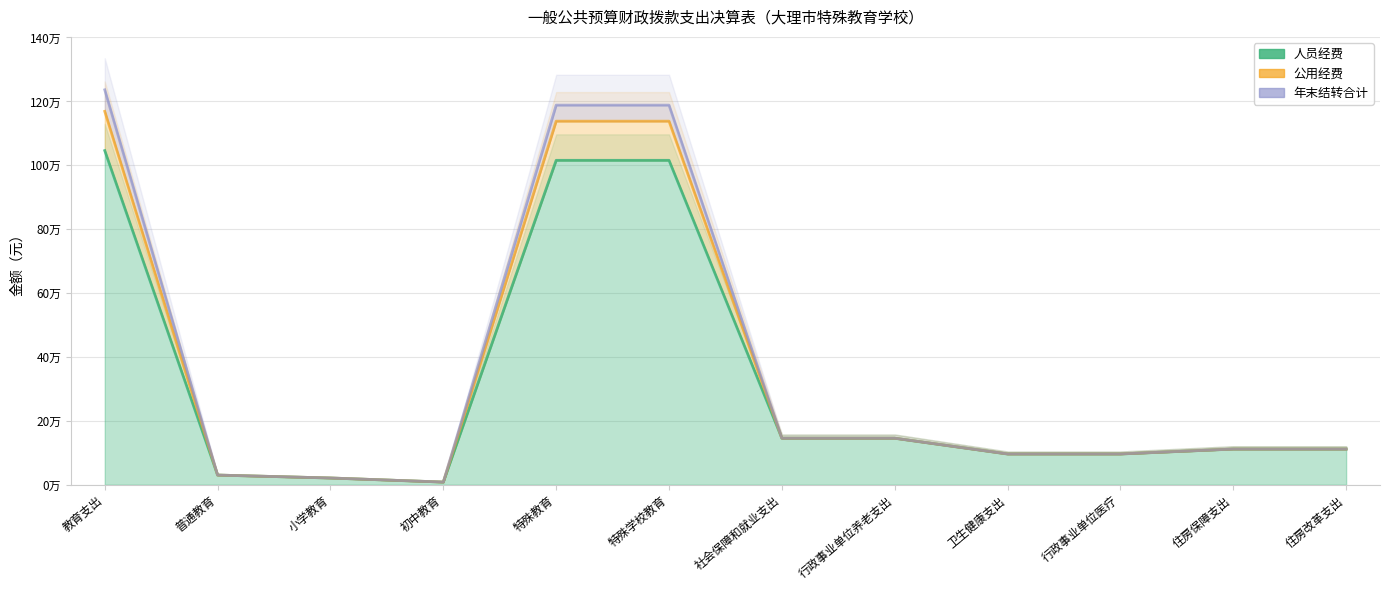

Is it true that 年末结转合计 equals 1984.8 at 初中教育?

False